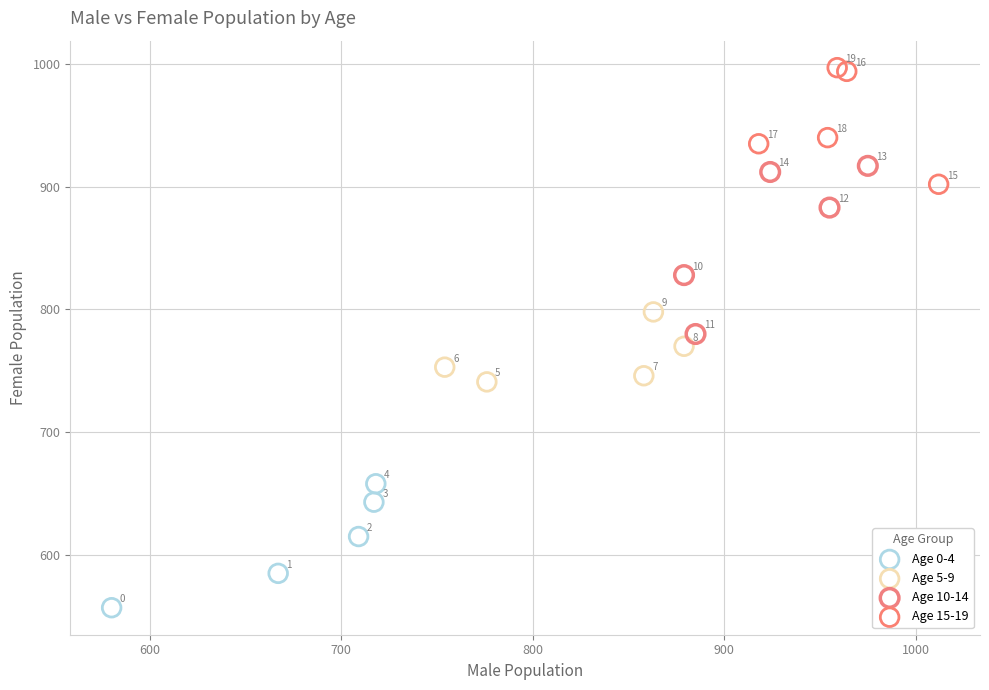

Which series contains the highest Y value?

Age 15-19